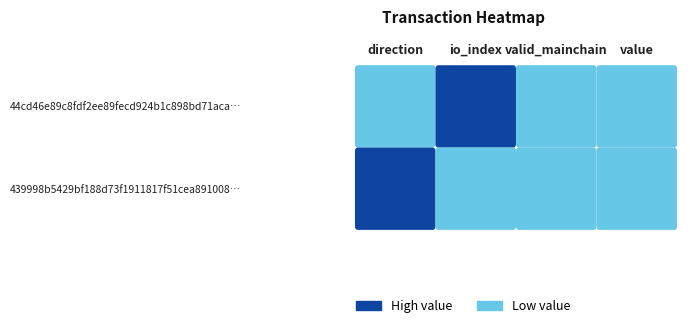

What is the minimum value shown in the chart?

-1.0